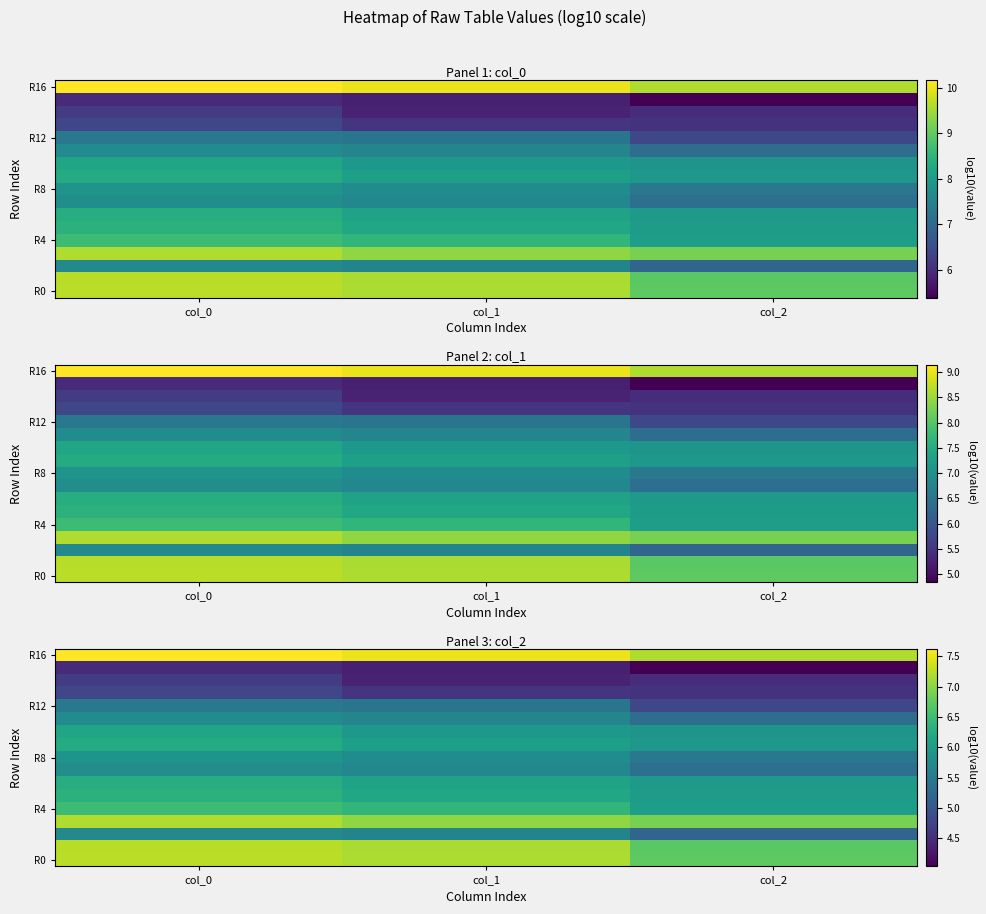

The value of R4 at col_2 is 6.0. True or false?

True